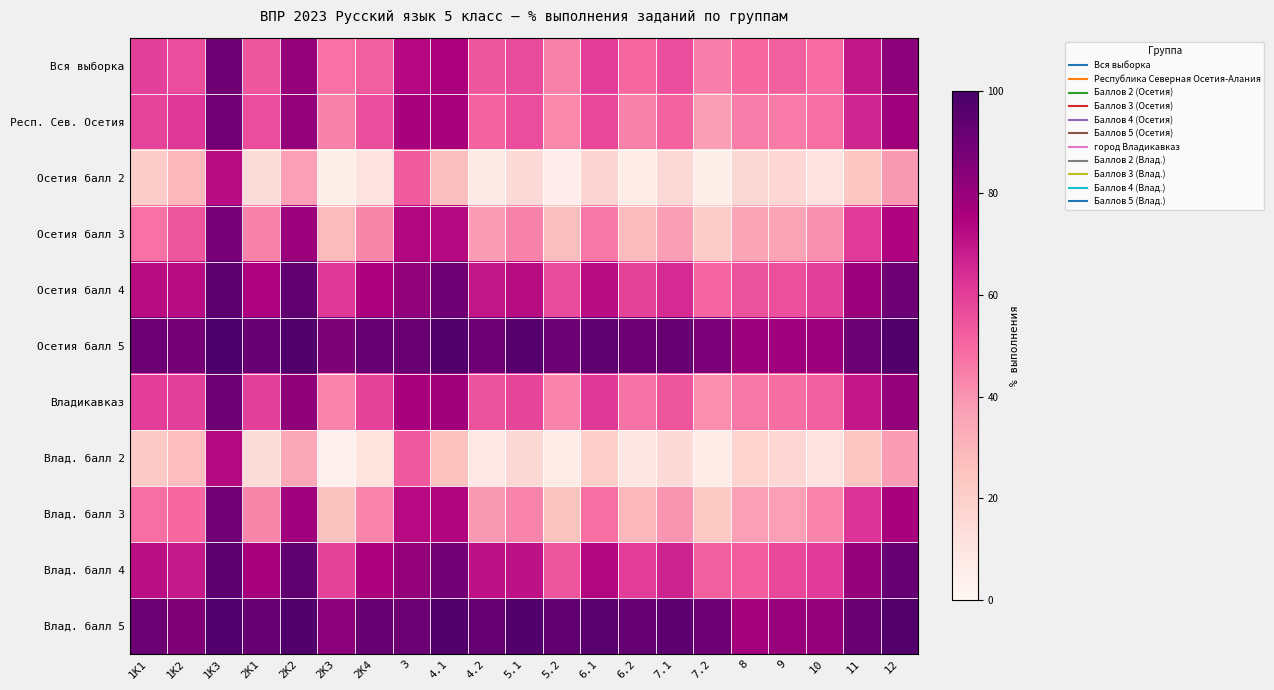

What is the difference between the Осетия балл 2 values at 2K3 and 1K3?

67.4